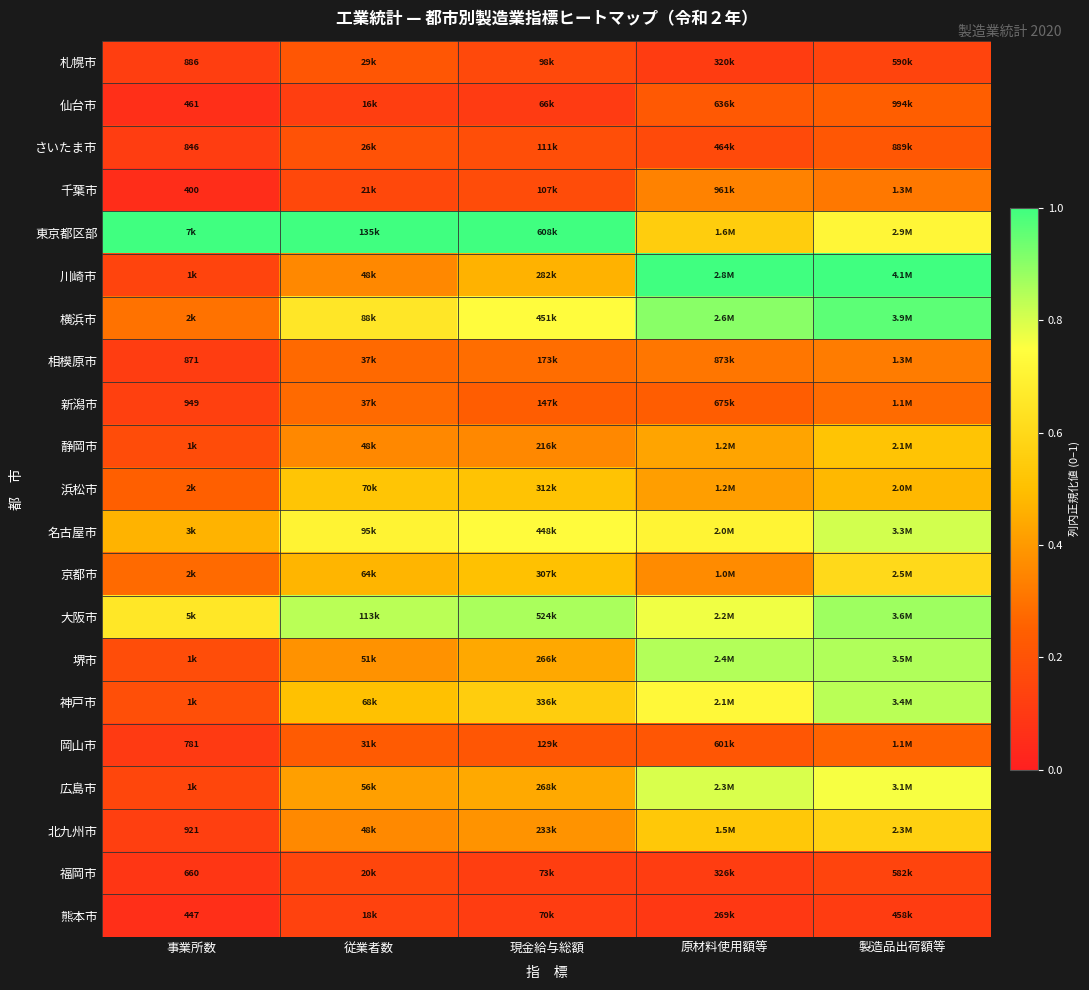

Which series has the largest range (max minus min)?

川崎市